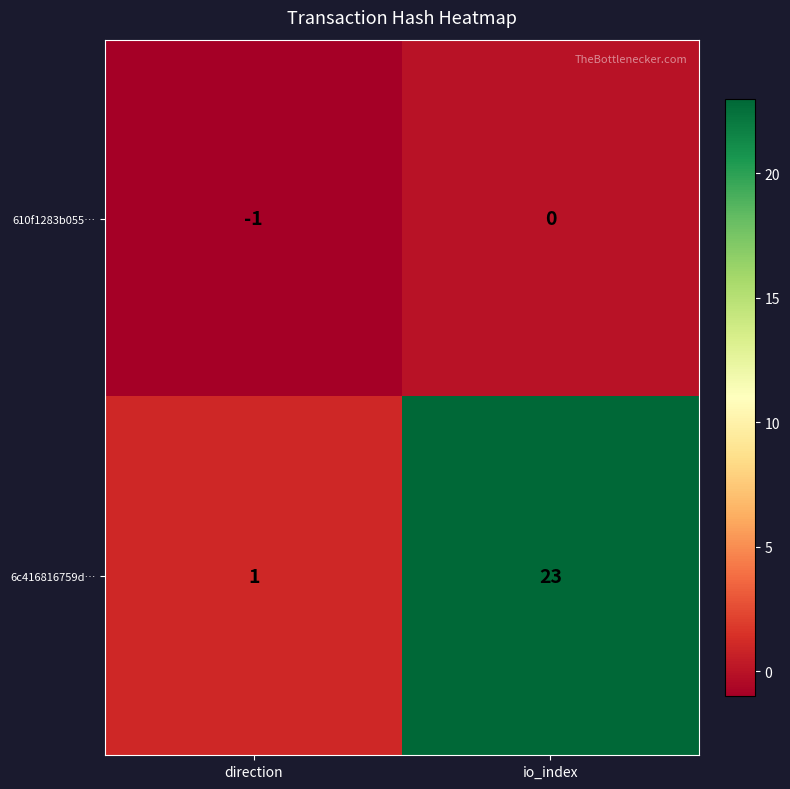

Rank the series at direction from lowest to highest value.

610f1283b055…, 6c416816759d…